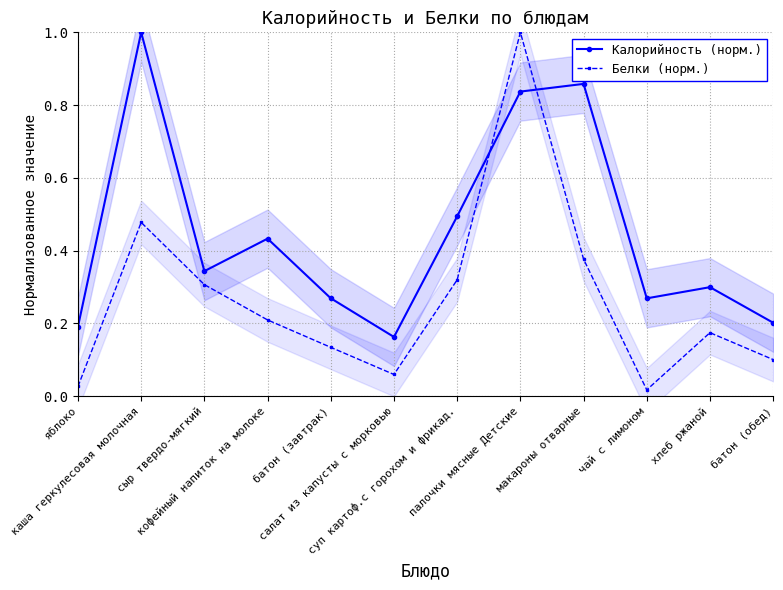

How many interior local valleys does the Белки (норм.) series have?

2